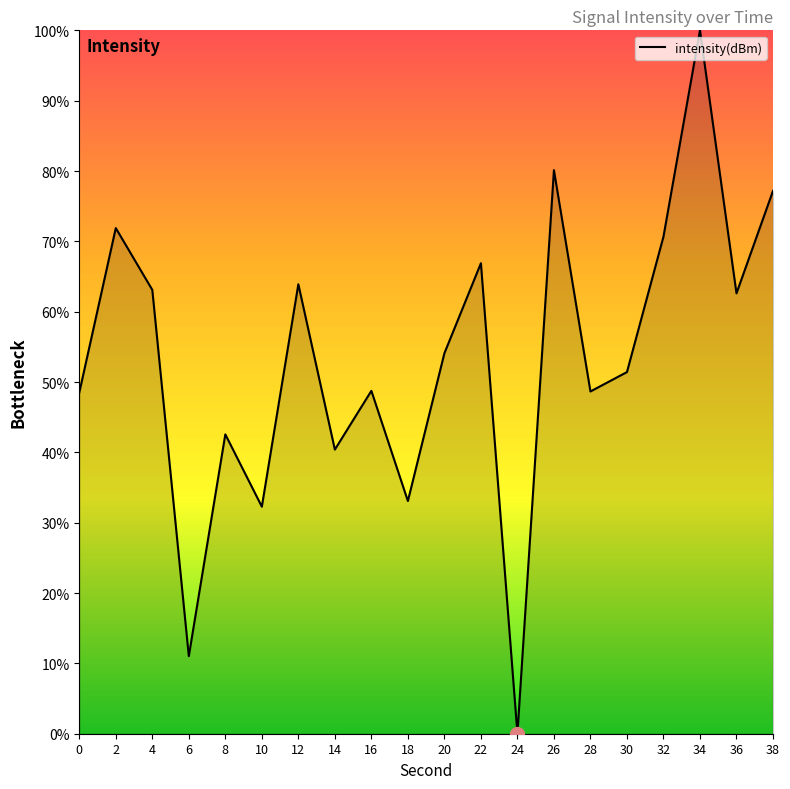

What value does the data have at 30?

51.4